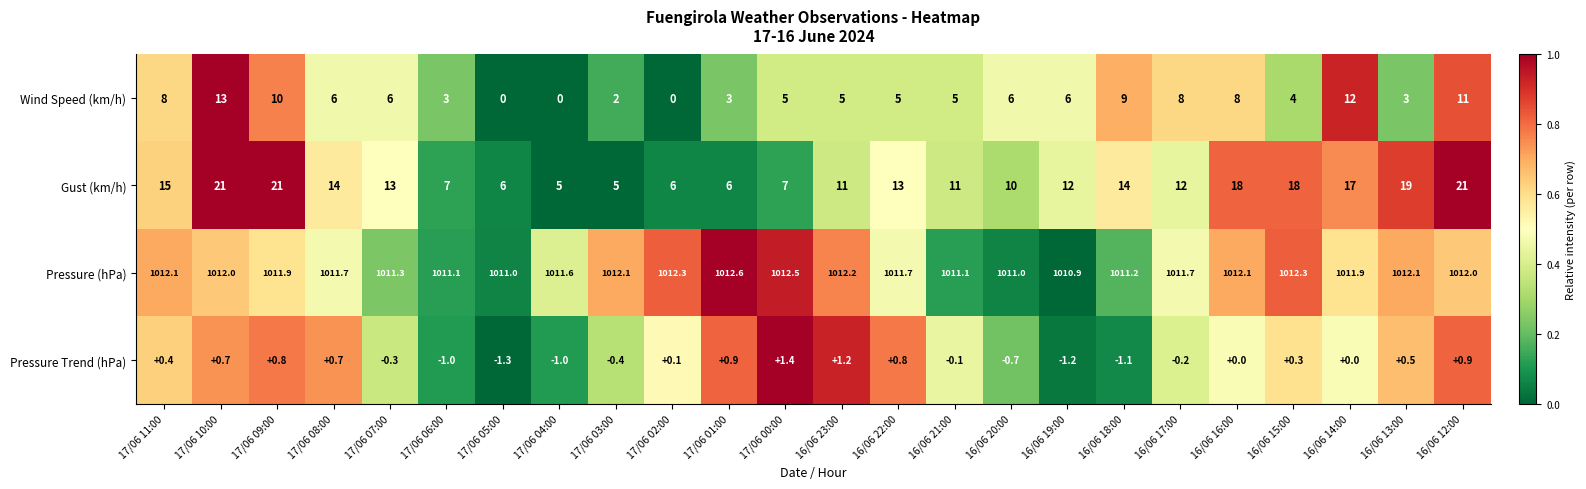

At which label does Wind Speed (km/h) first exceed 6?

17/06 11:00